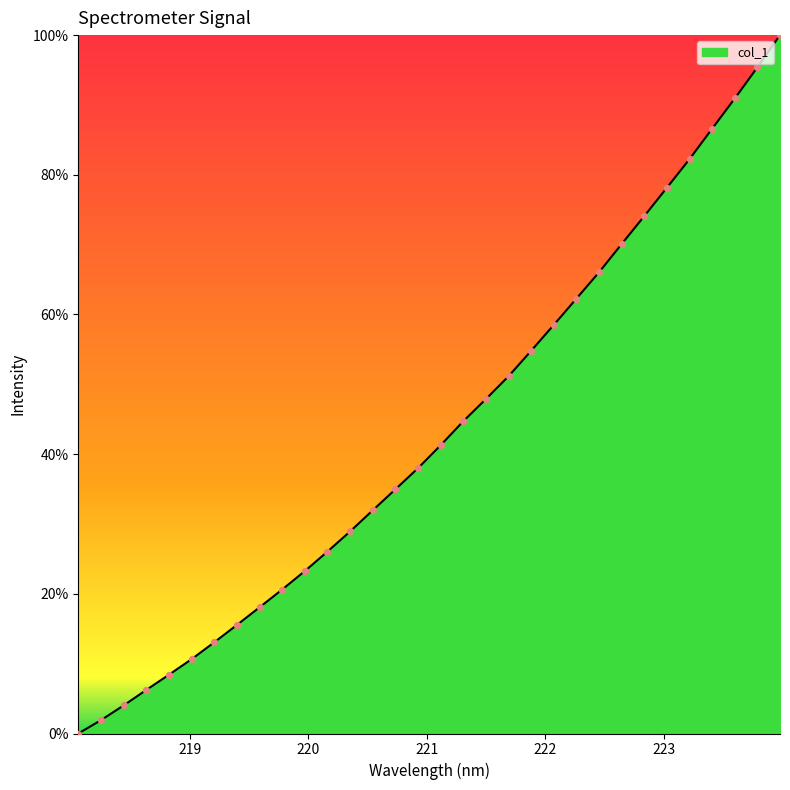

What is the greatest value displayed?

100.0